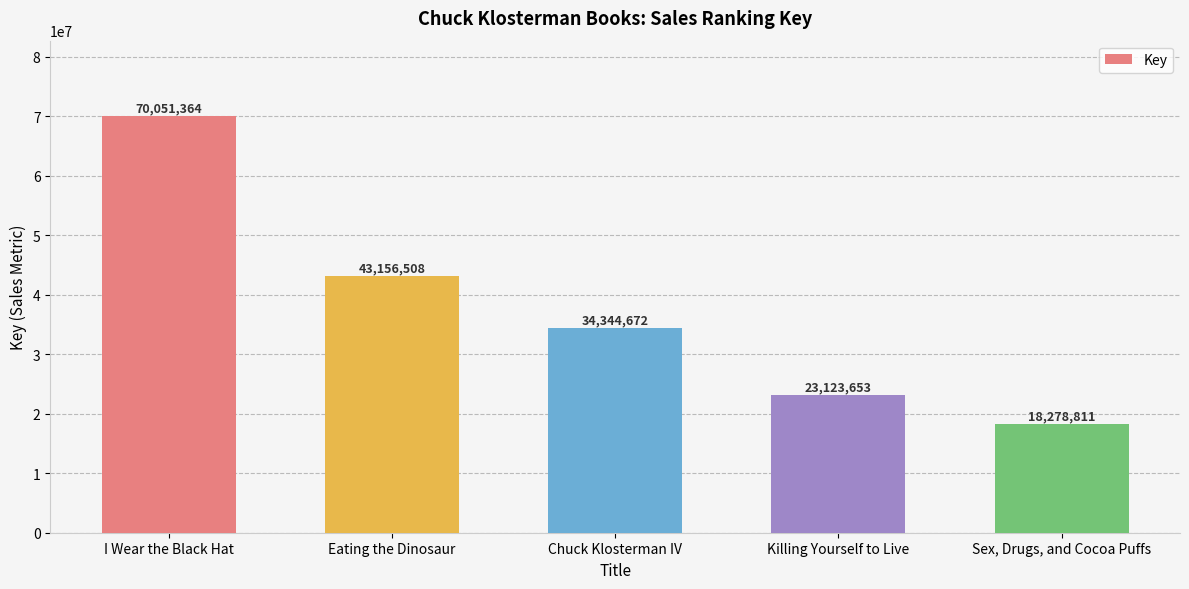

Reading left to right, transcribe all the data shown in this chart.

70051364	43156508	34344672	23123653	18278811